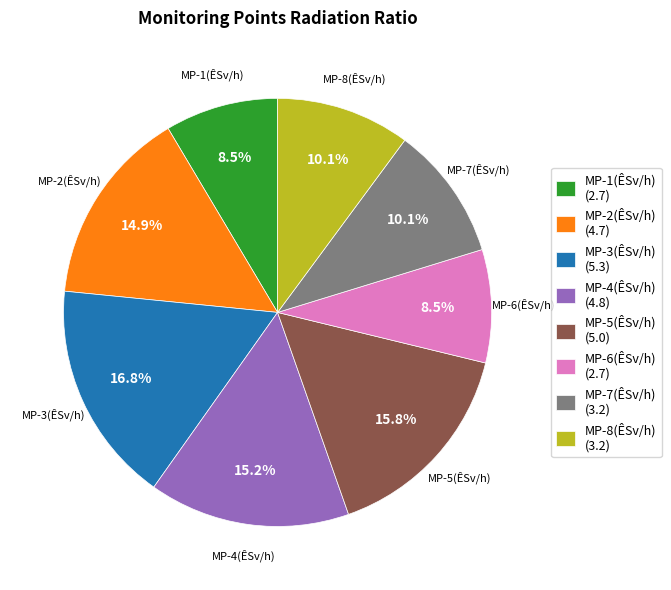

Count the number of slices in the pie.

8